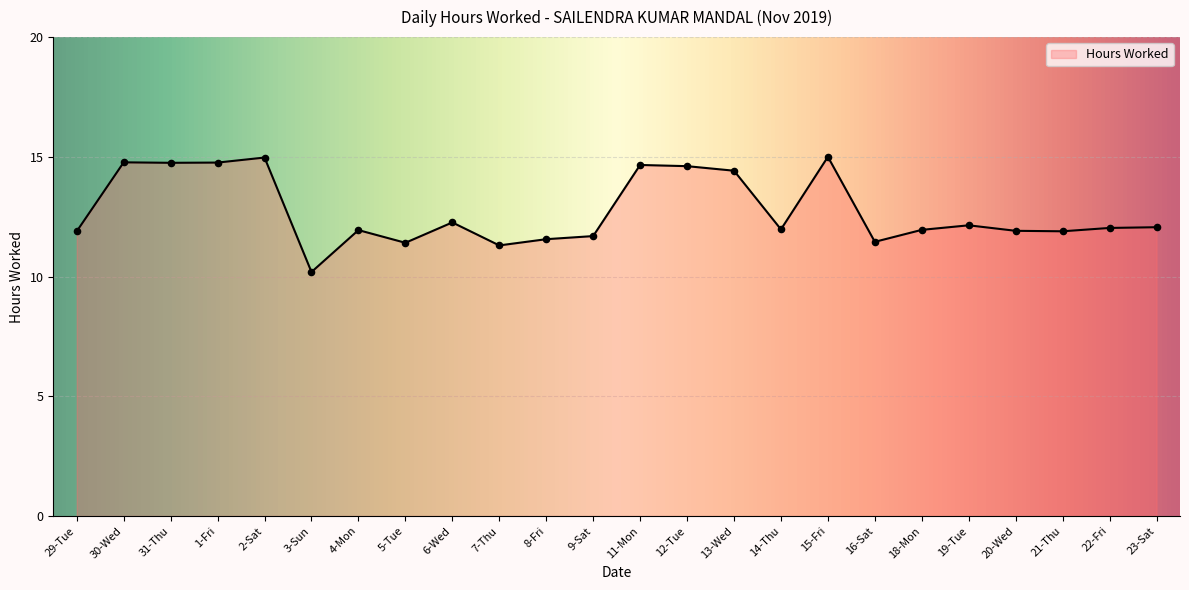

Between 6-Wed and 9-Sat, which is larger?

6-Wed